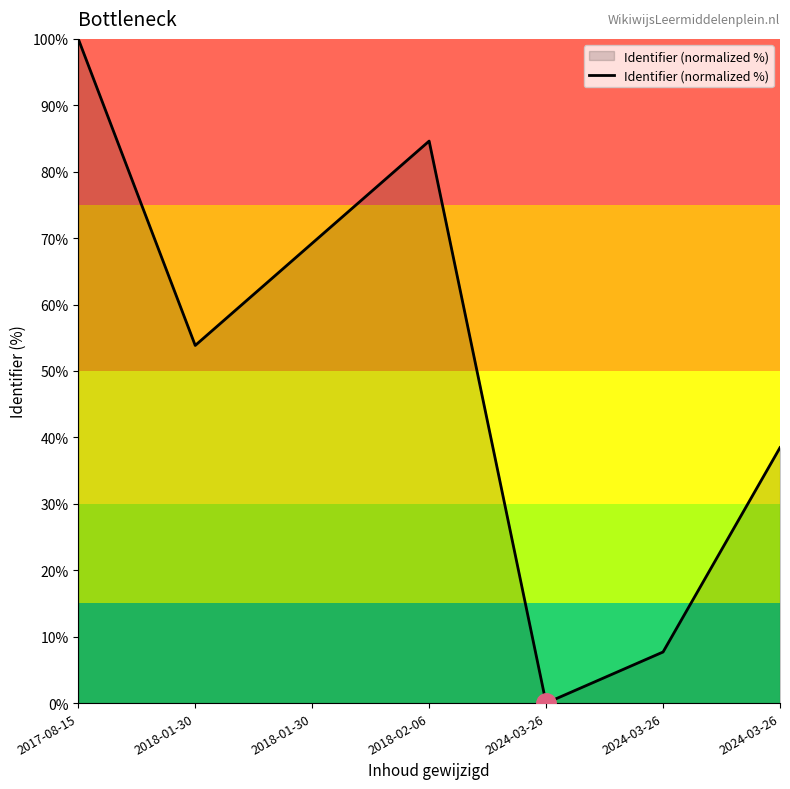

Where is the first local maximum?

2018-02-06